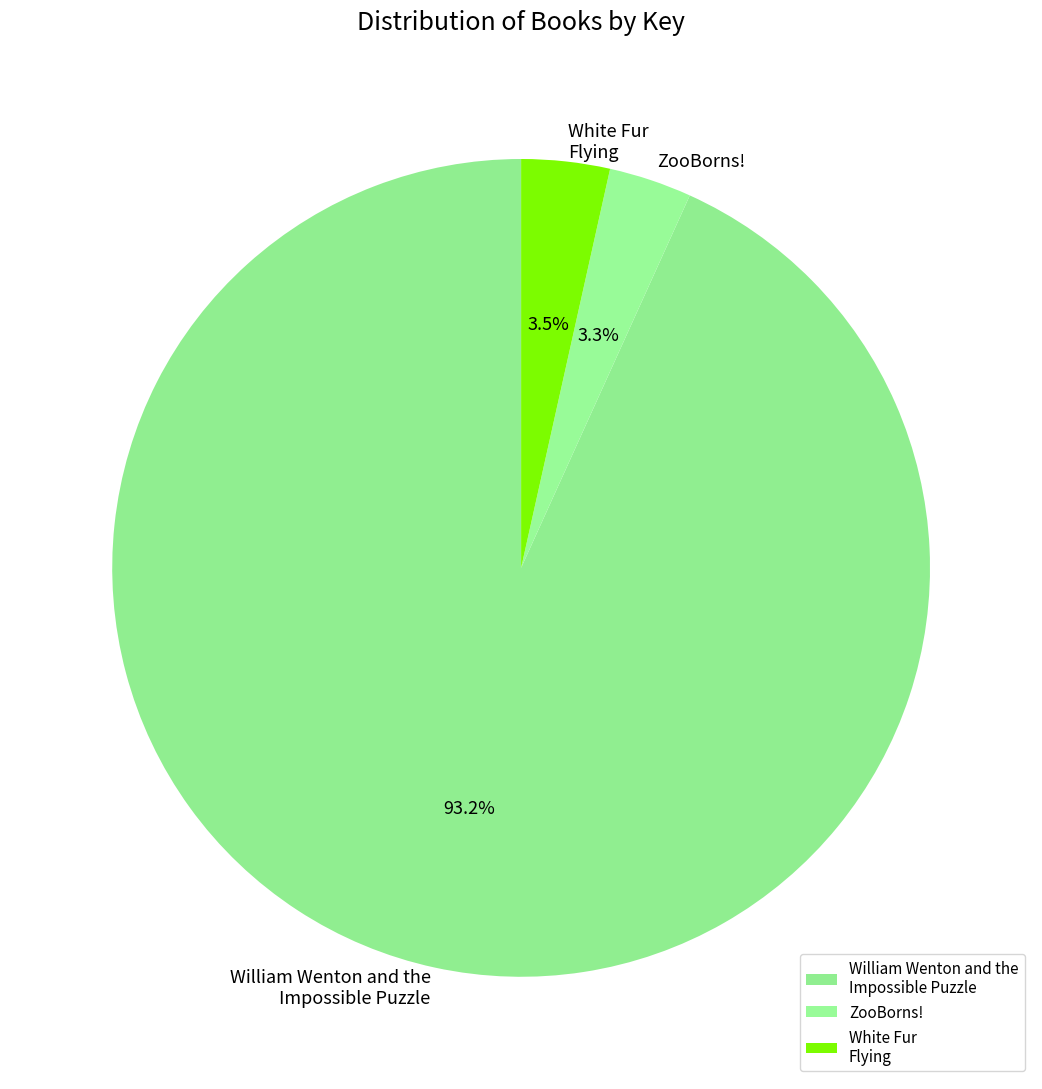

Which has a higher value, ZooBorns! or William Wenton and the Impossible Puzzle?

William Wenton and the Impossible Puzzle